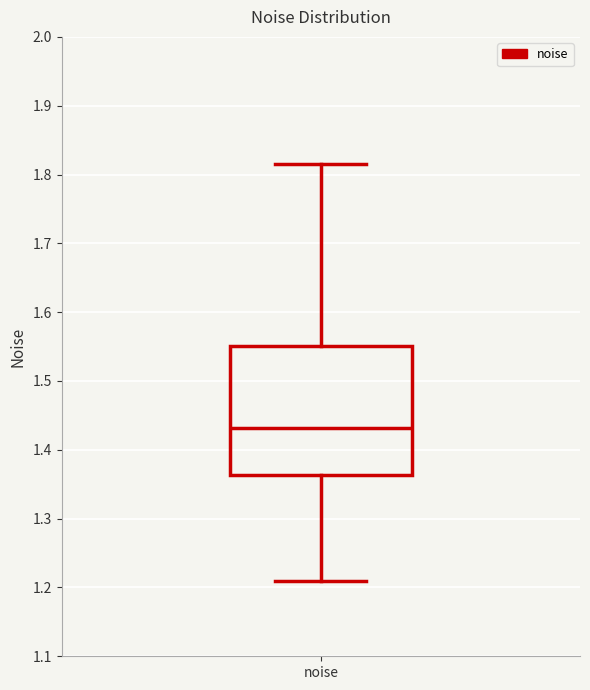

Transcribe this box plot: give where the median line is, the range the box spans, and where the two whiskers end, as read against the y-axis. The values are not printed on the chart, so give them approximately, as read against the axis.

median 1.43, box 1.36 to 1.55, whiskers 1.21 to 1.82